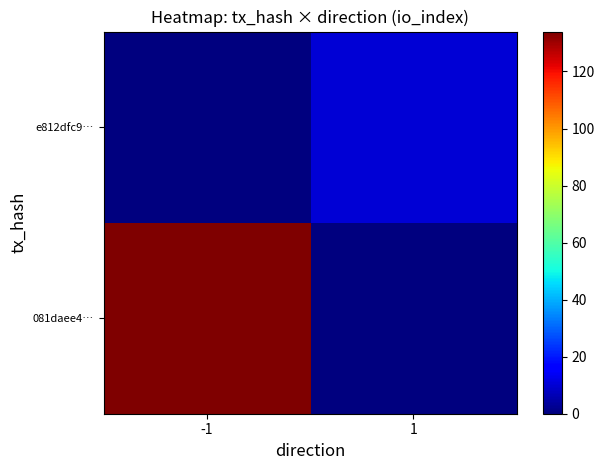

Rank the series at -1 from lowest to highest value.

e812dfc9…, 081daee4…